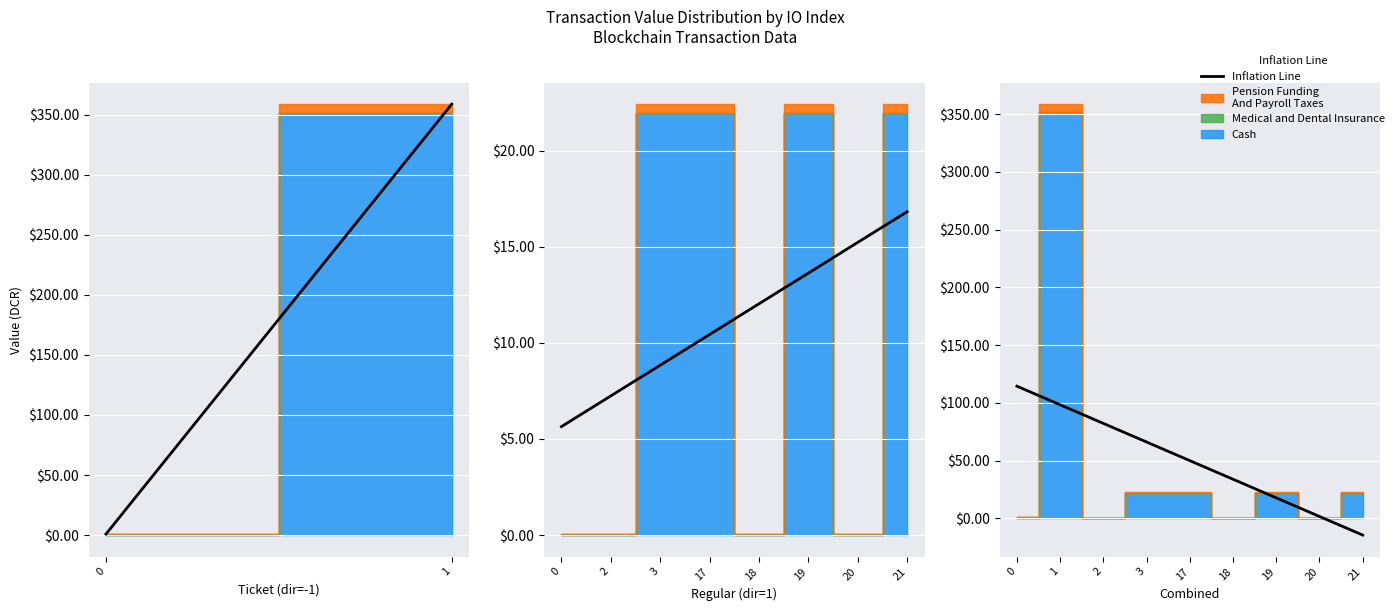

The value at 0 is 0.5. True or false?

False